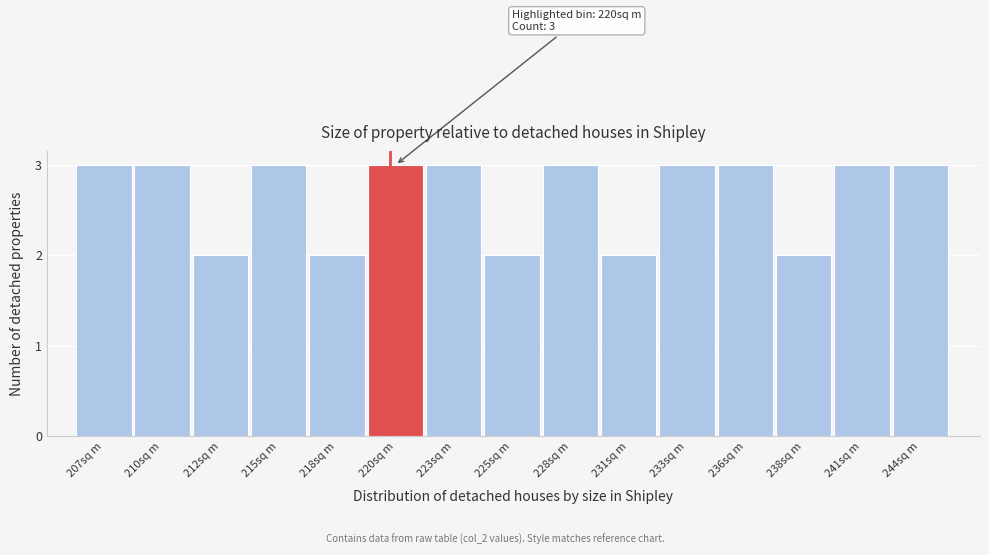

Reading left to right, transcribe all the data shown in this chart.

3	3	2	3	2	3	3	2	3	2	3	3	2	3	3